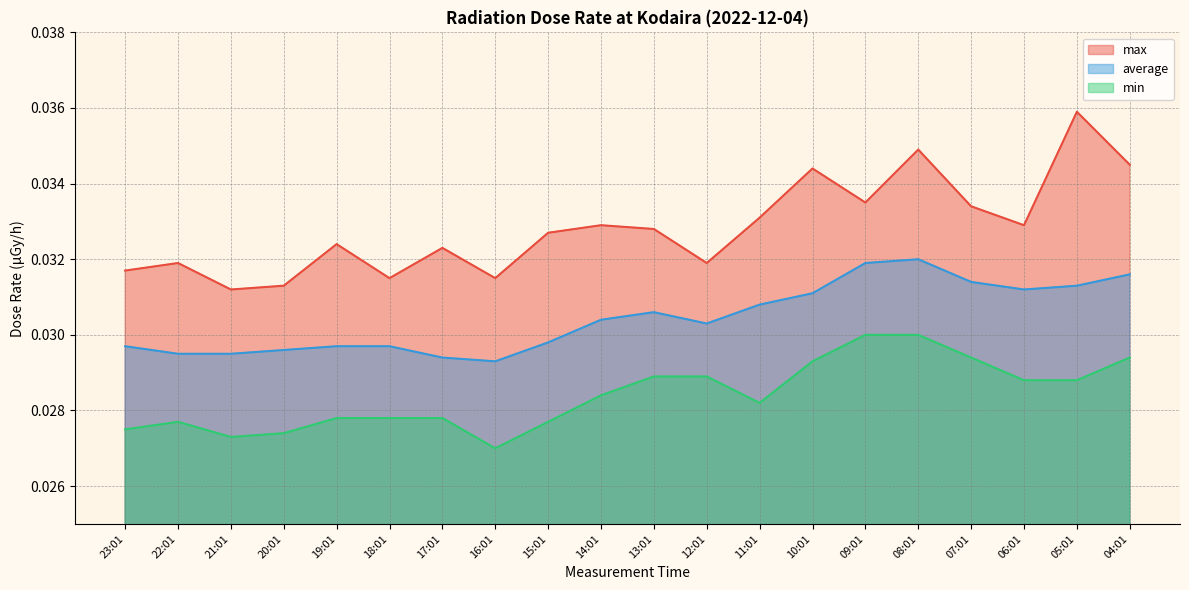

How many categories are shown in the chart?

20